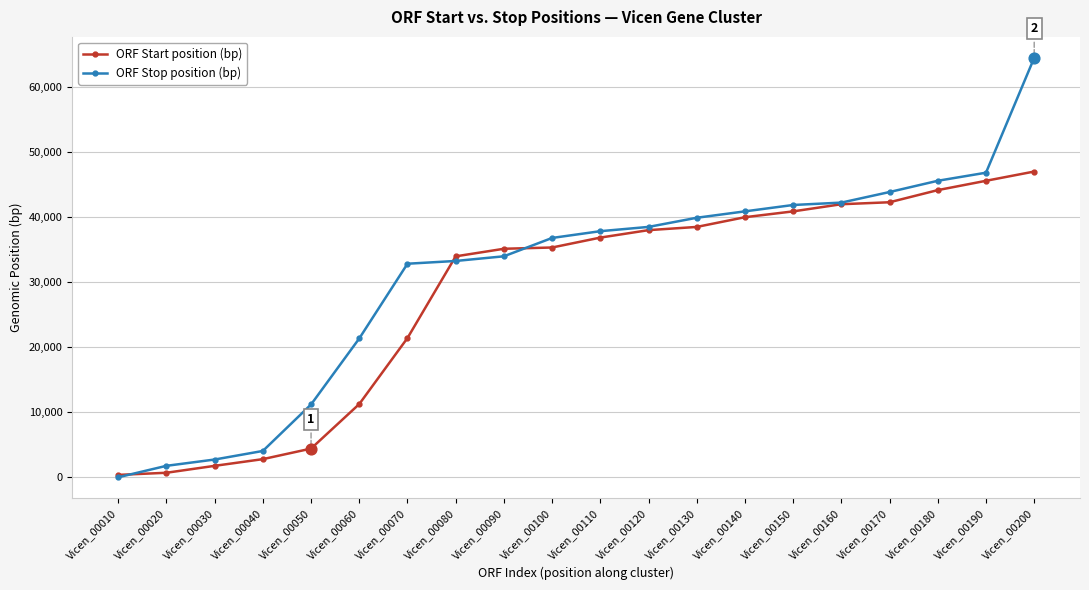

Between Vicen_00050 and Vicen_00180, which series saw the biggest shift?

ORF Start position (bp)